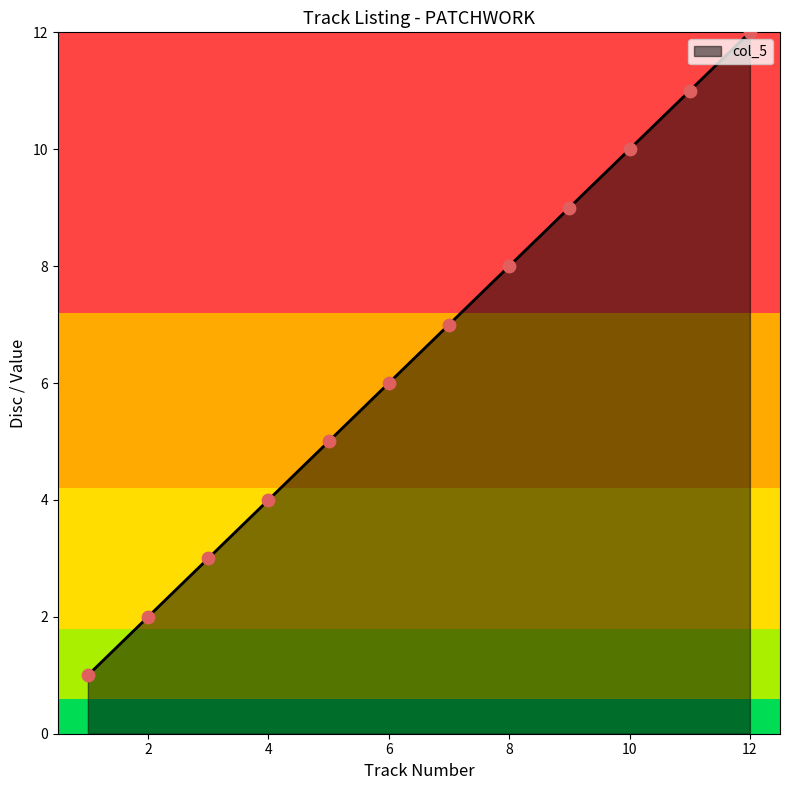

What is the difference between the maximum and minimum values?

11